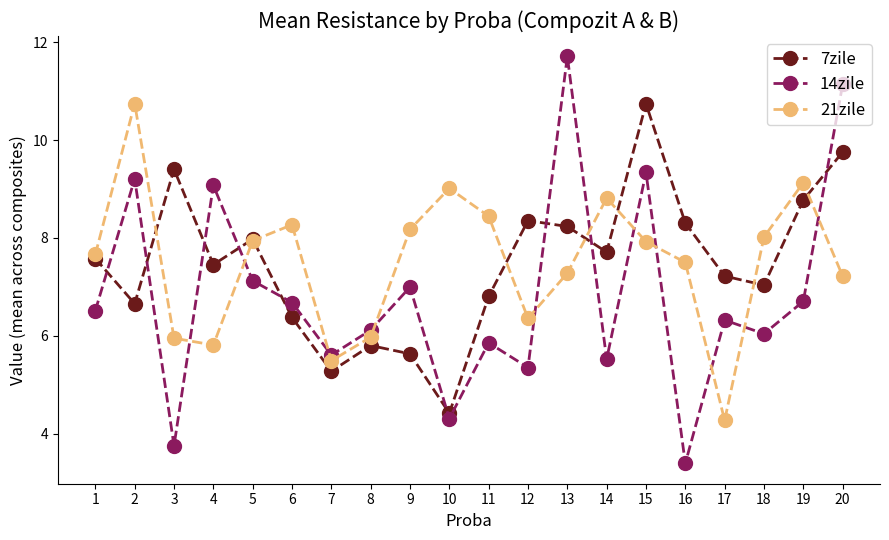

What is the total value across all series at 19?

24.6